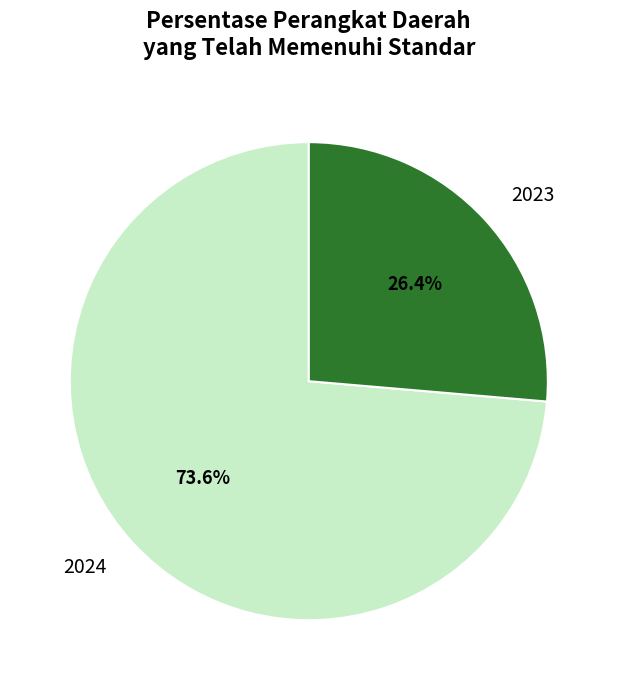

What is the largest slice in the pie chart?

2024